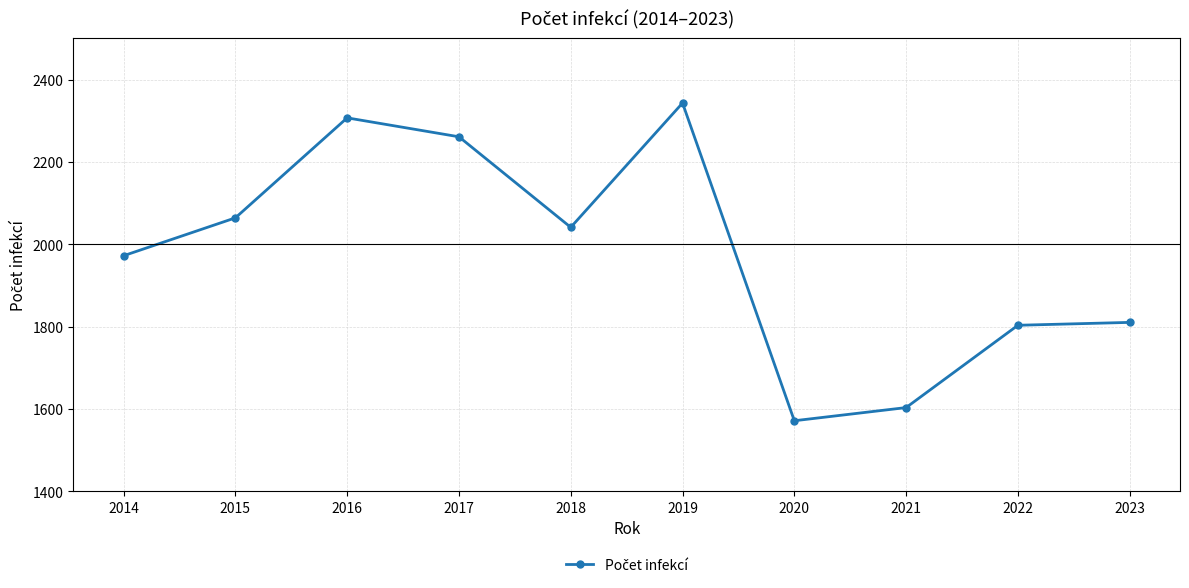

Where is the first local maximum?

2016